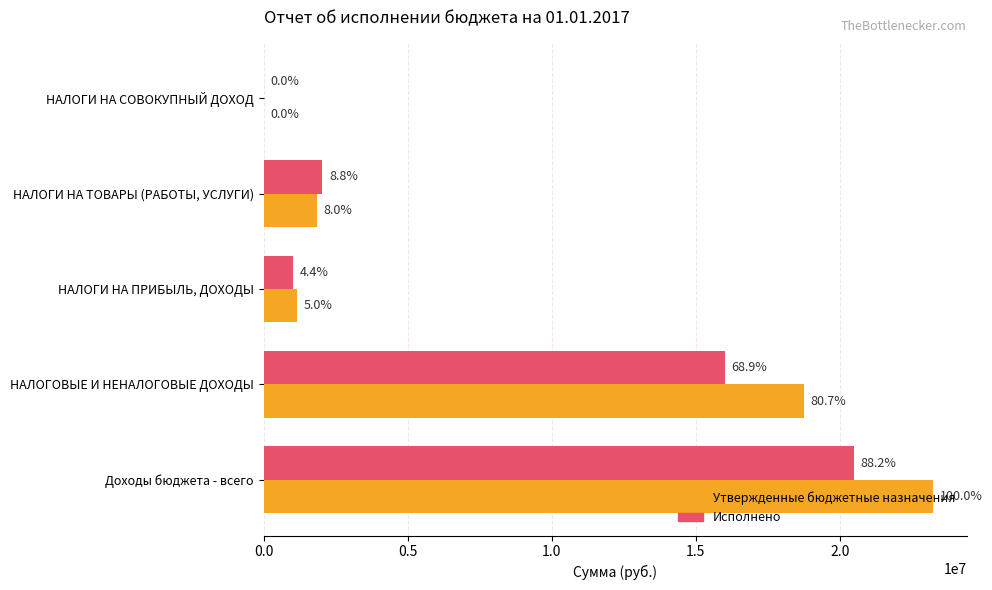

At how many categories does at least one series exceed 18501585?

2